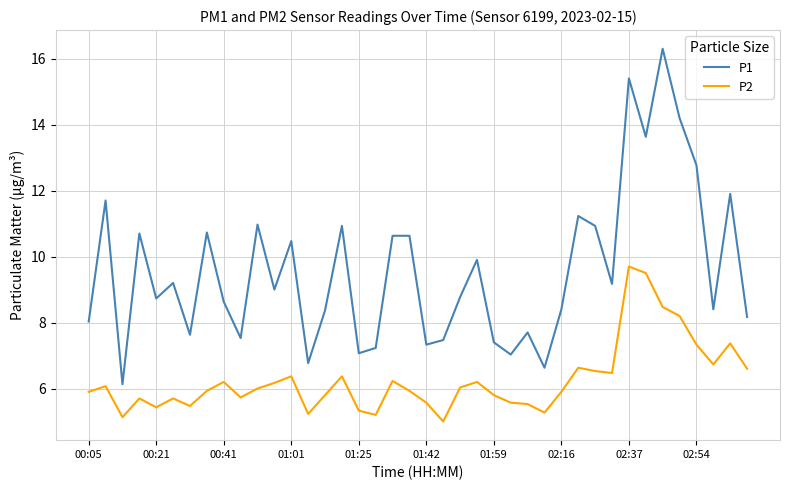

In P2, how many points are lower than both neighbors (excluding endpoints)?

10